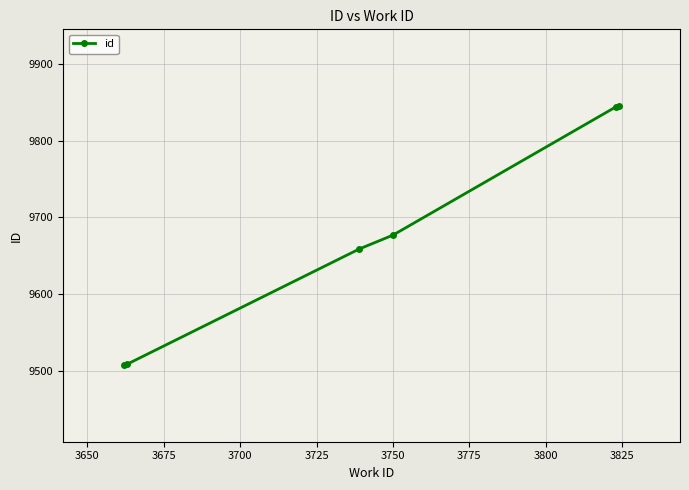

What is the average value?

9674